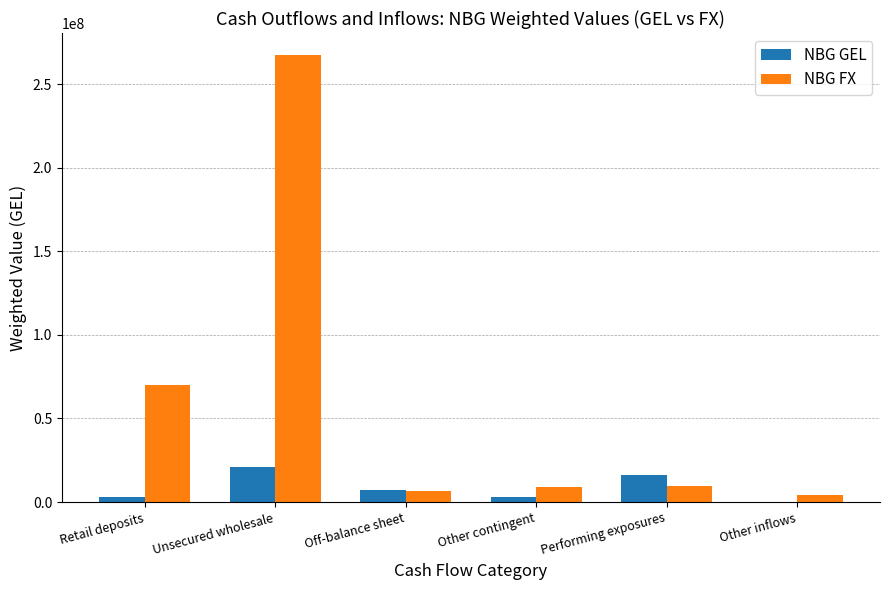

The value of NBG GEL at Other inflows is 256884.5. True or false?

True